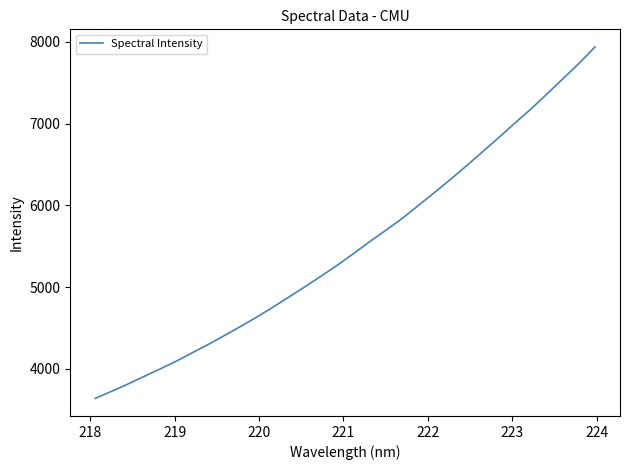

What is the sum of all values?

175912.8